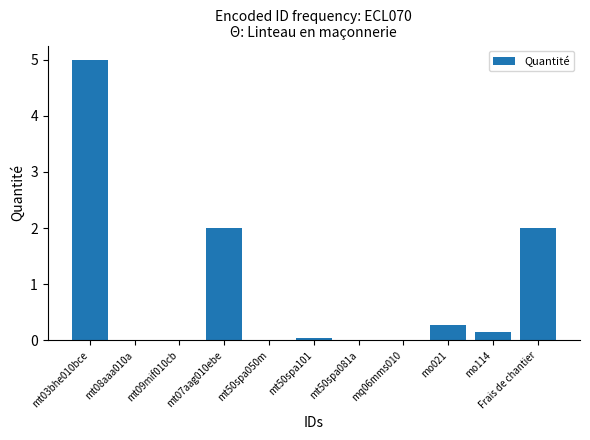

Which label corresponds to the largest value in the chart?

mt03bhe010bce